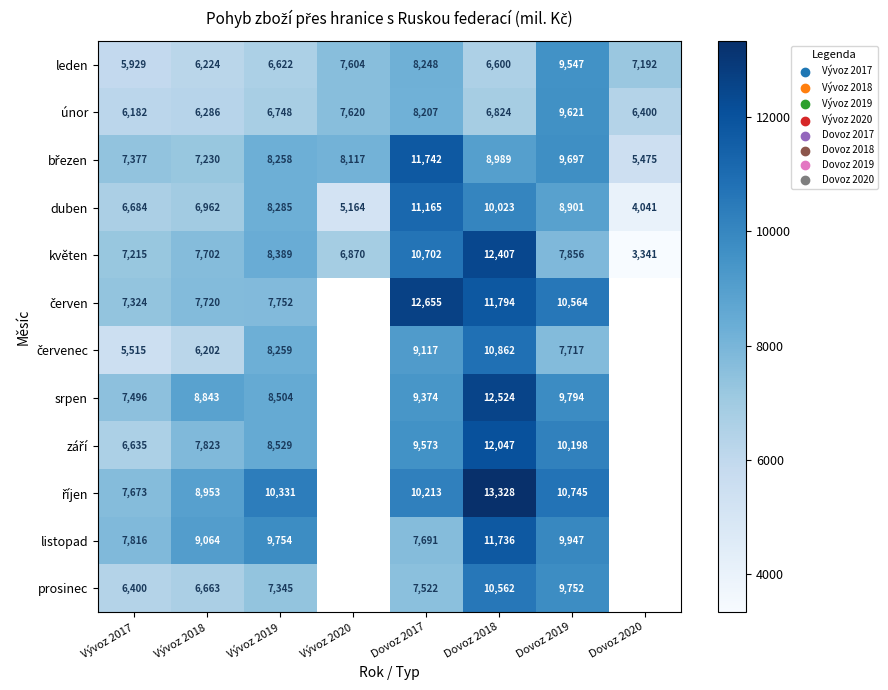

How many series are shown in this chart?

12